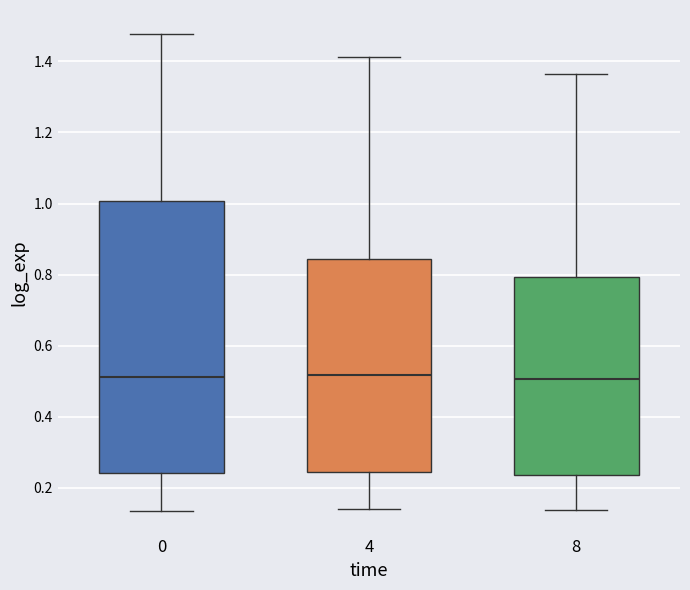

Reading left to right, transcribe this box plot: for each box, give where its median line is, the range the box spans, and where its two whiskers end, as read against the y-axis. The values are not printed on the chart, so give them approximately, as read against the axis.

0: median 0.52, box 0.24 to 1.00, whiskers 0.14 to 1.48
4: median 0.52, box 0.24 to 0.84, whiskers 0.14 to 1.42
8: median 0.50, box 0.24 to 0.80, whiskers 0.14 to 1.36